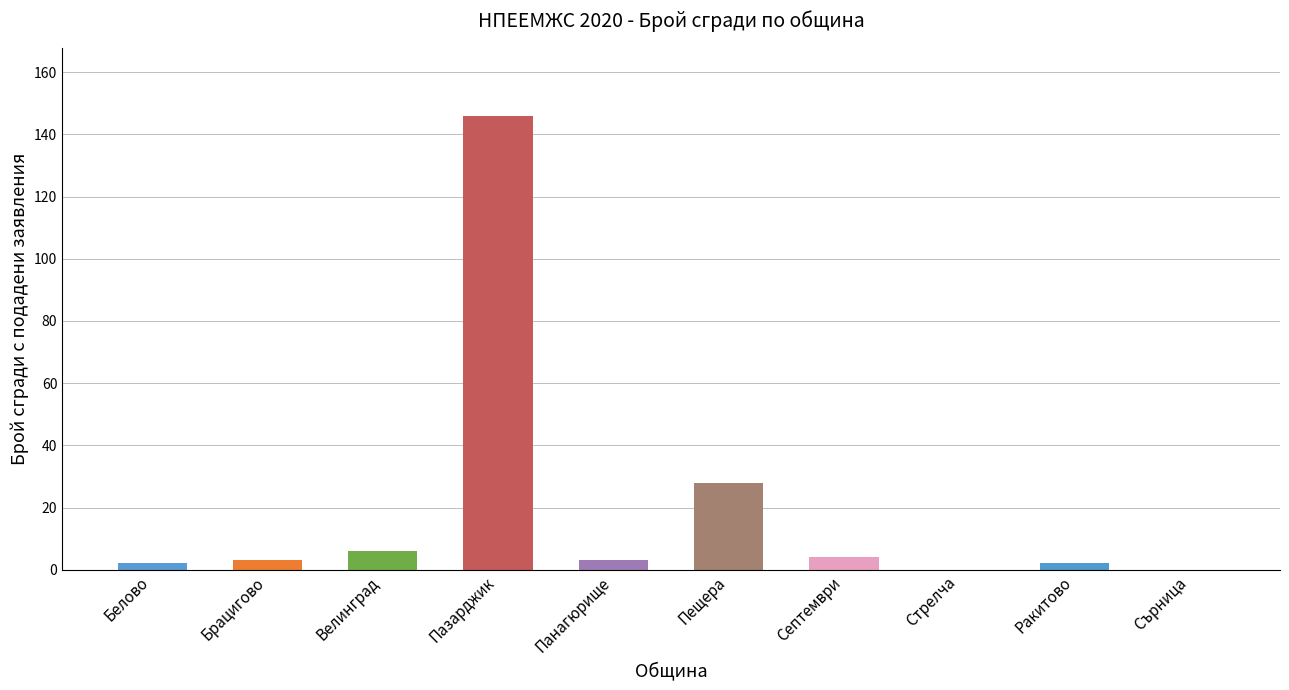

What is the sum of all values?

194